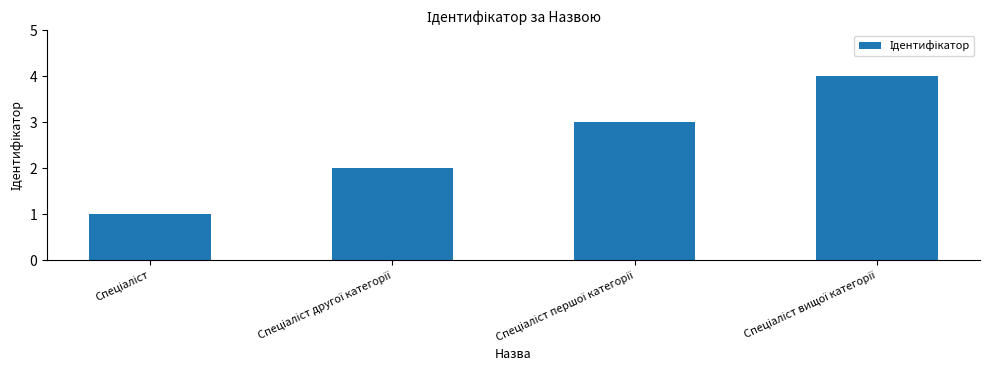

What is the difference between the second highest and second lowest values?

1